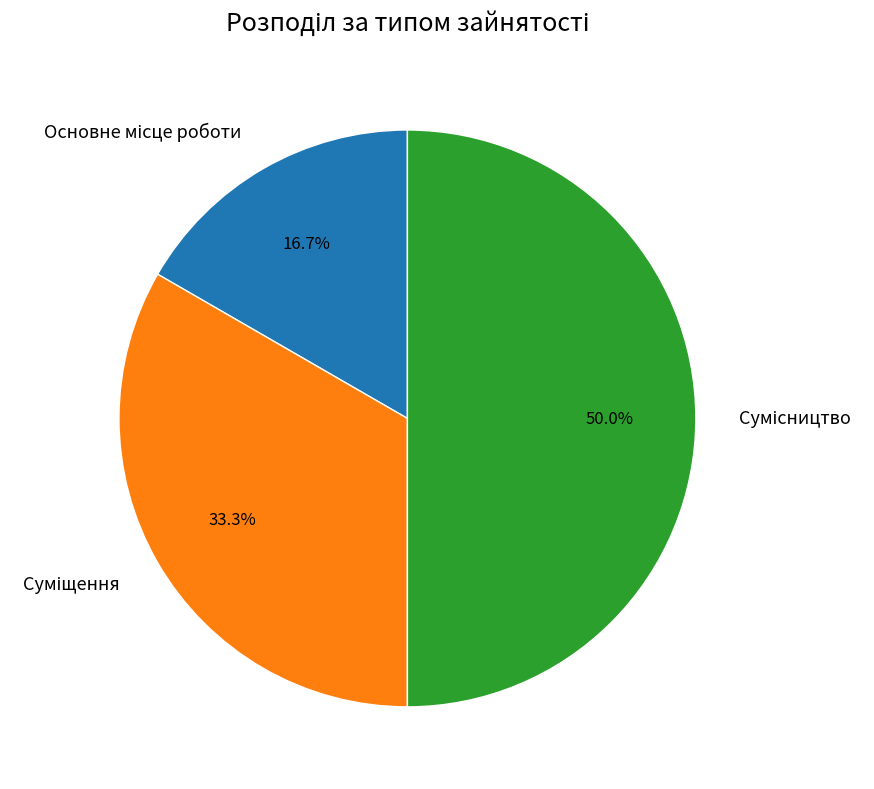

What is the largest slice in the pie chart?

Сумісництво